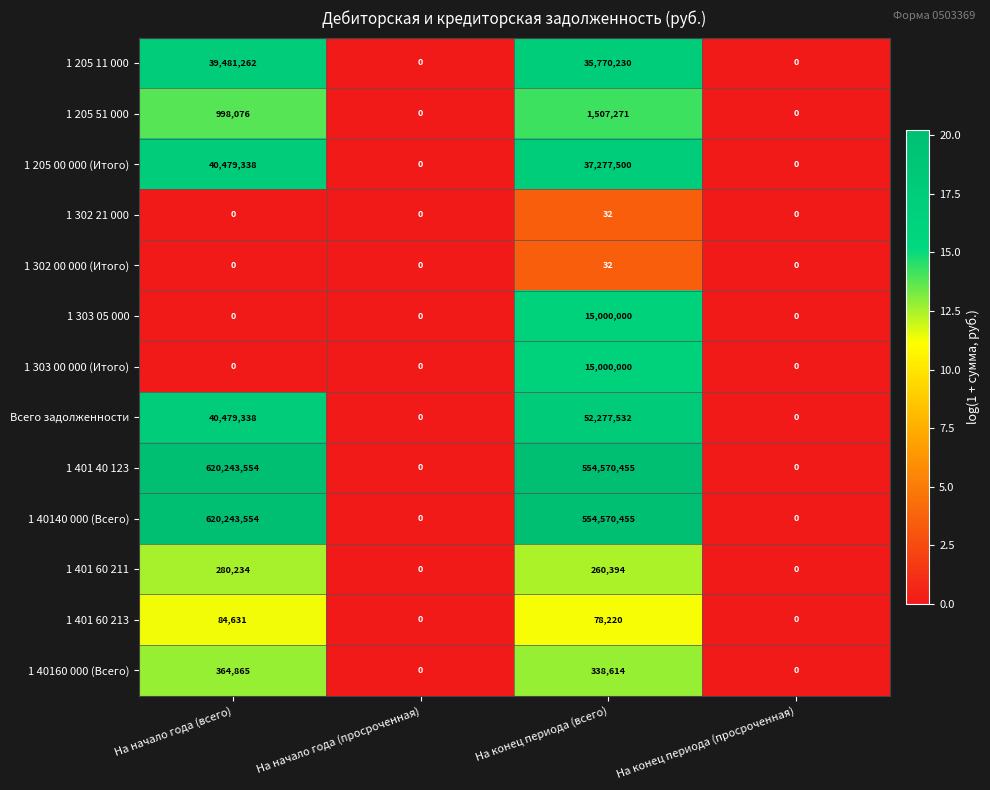

What is the sum of all 1 303 00 000 (Итого) values?

15000000